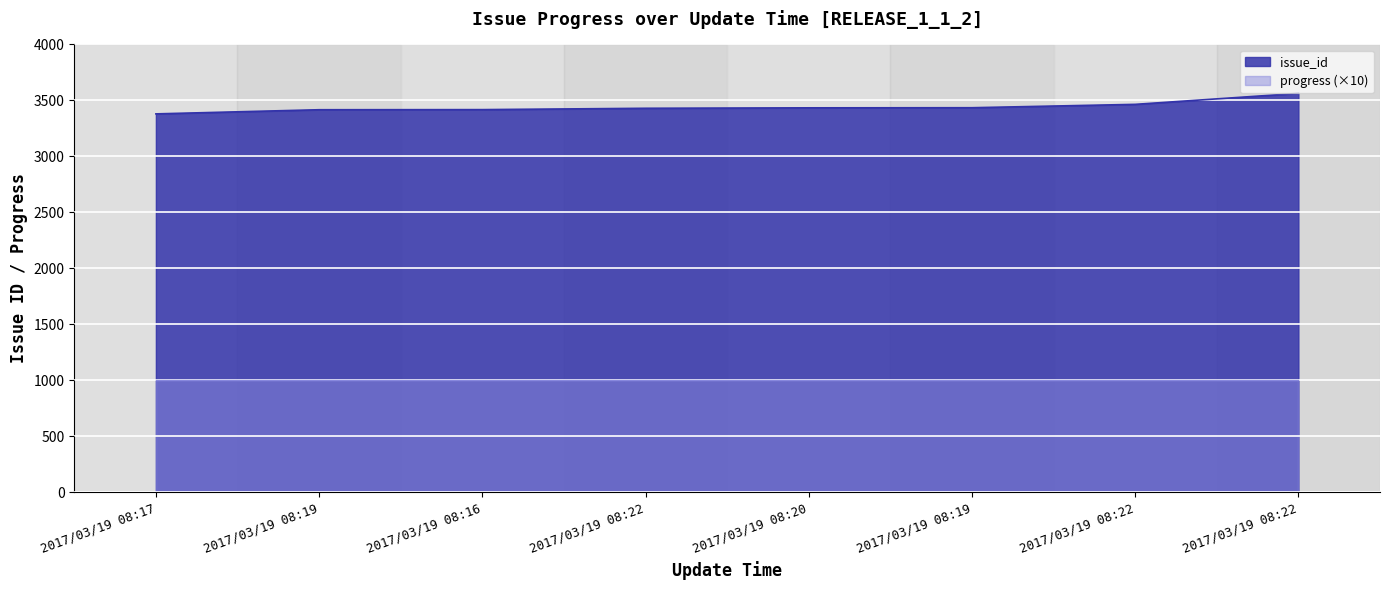

Reading left to right, transcribe all the data shown in this chart.

2017/03/19 08:17=3380	2017/03/19 08:19=3417	2017/03/19 08:16=3418	2017/03/19 08:22=3430	2017/03/19 08:20=3434	2017/03/19 08:19=3435	2017/03/19 08:22=3465	2017/03/19 08:22=3563